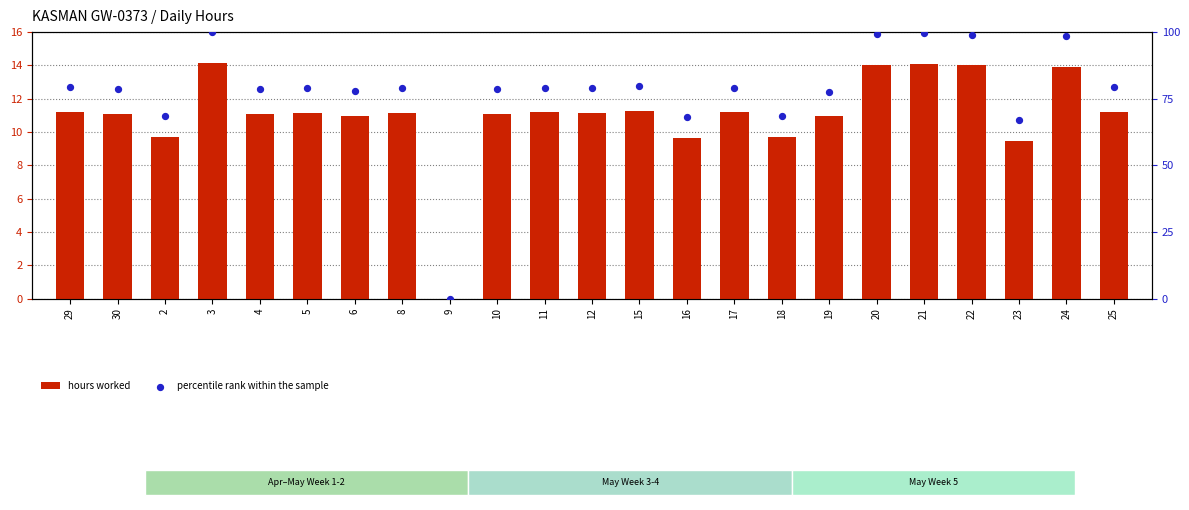

Which series has the largest Y range (max minus min)?

percentile rank within the sample